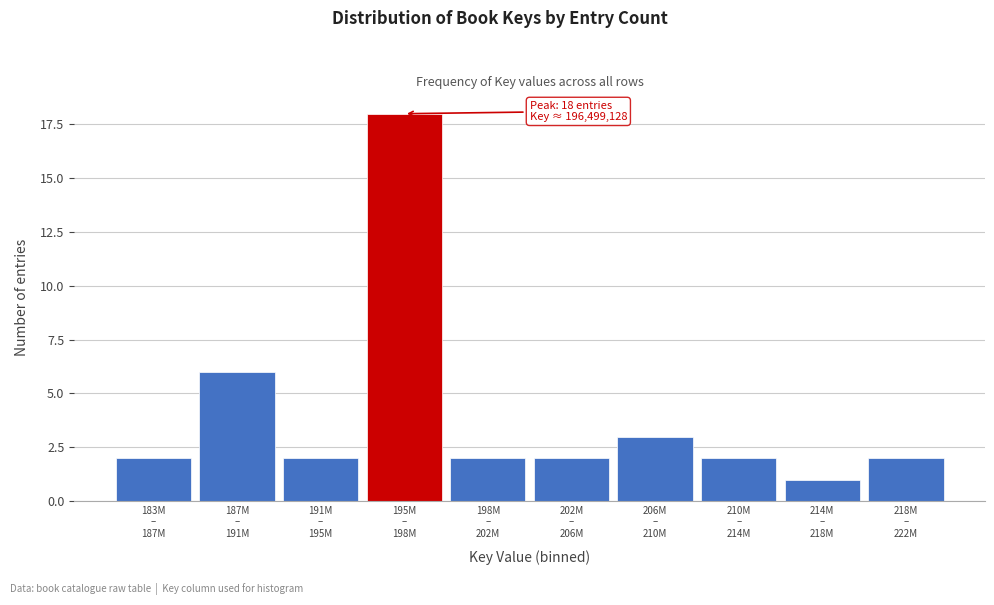

Reading left to right, extract all data points from this chart.

2	6	2	18	2	2	3	2	1	2